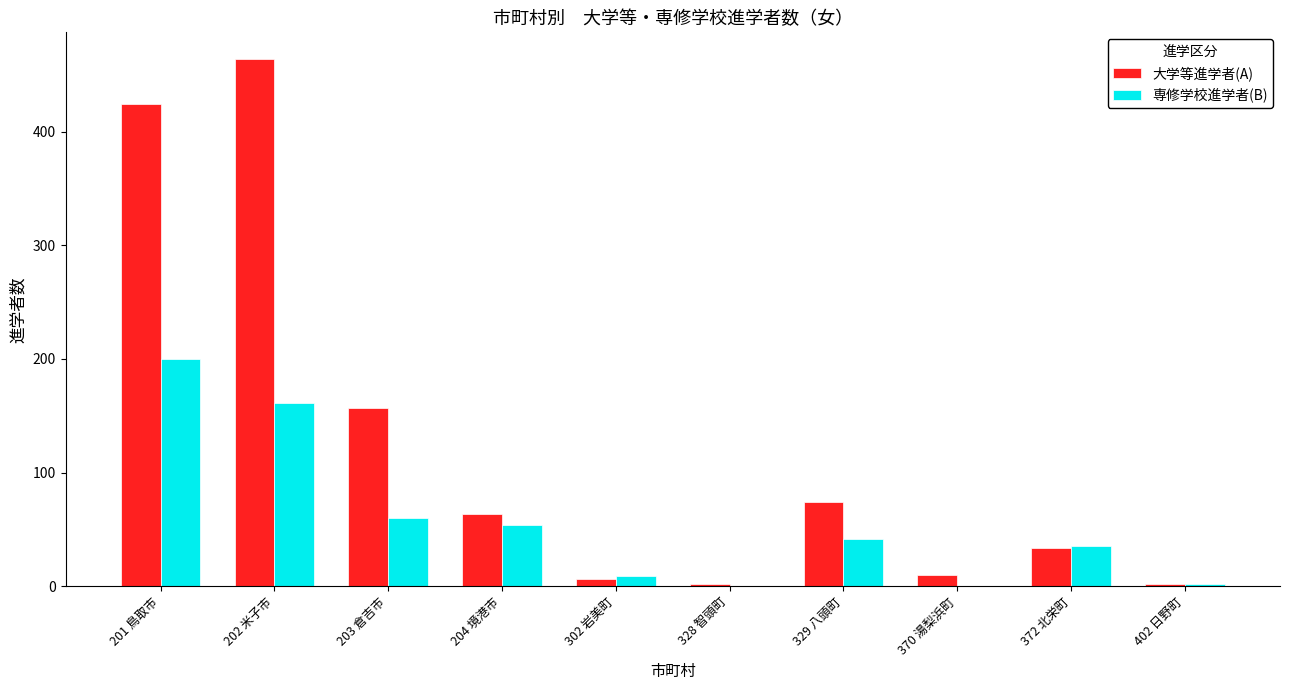

What is the total value across all series at 370 湯梨浜町?

10